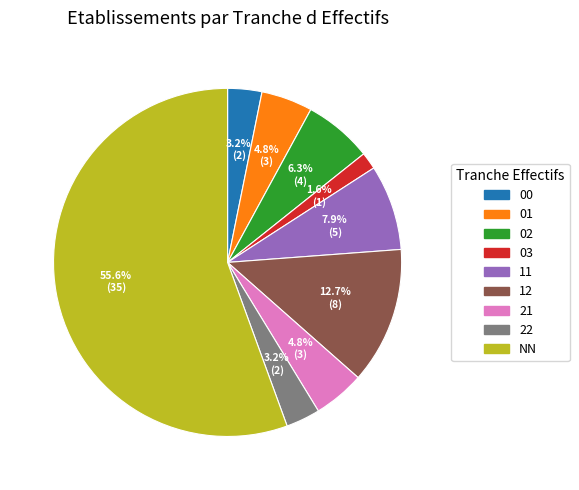

To the nearest percent, what portion does 22 represent?

3%